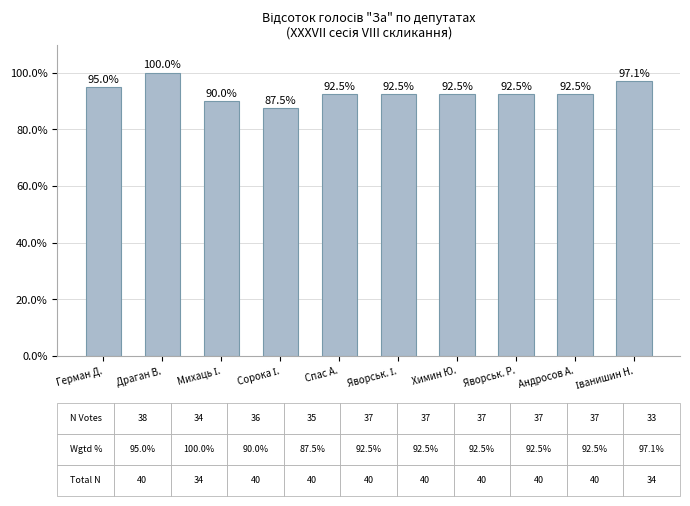

How many values are below 92?

2